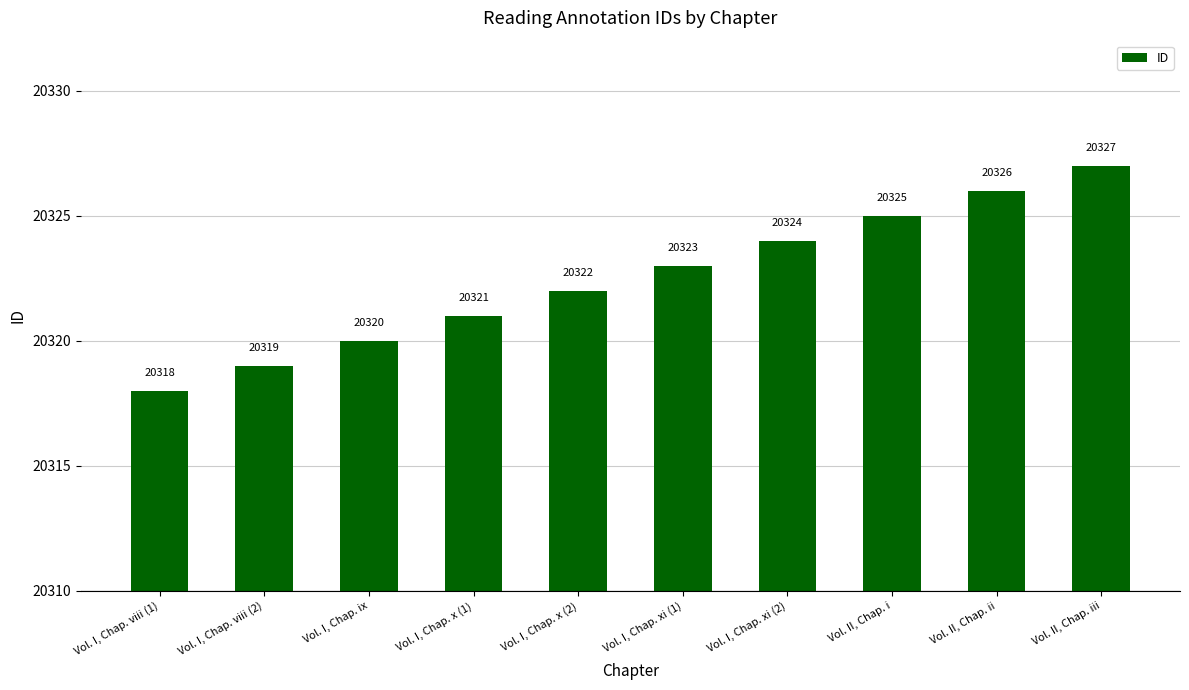

What is the value of the 6th bar from the left?

20323